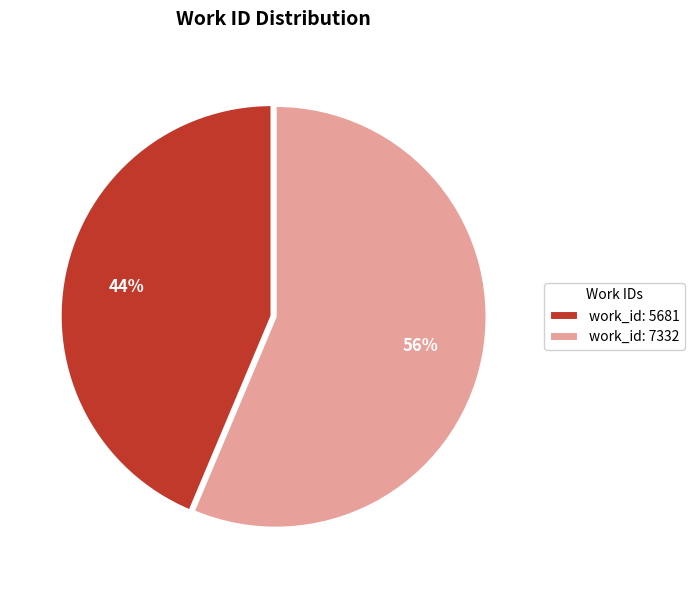

Is it true that work_id: 7332 is 43% of the pie?

False